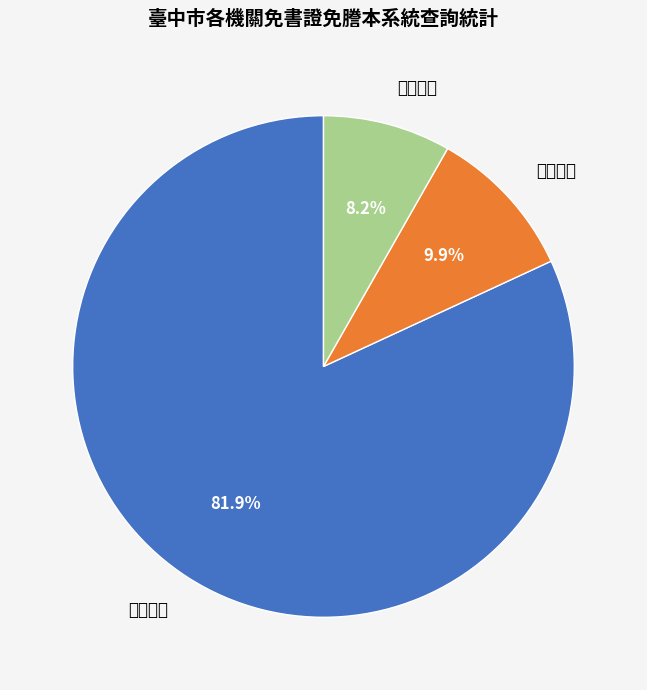

True or false: 戶政查詢 accounts for 82% of the total.

True